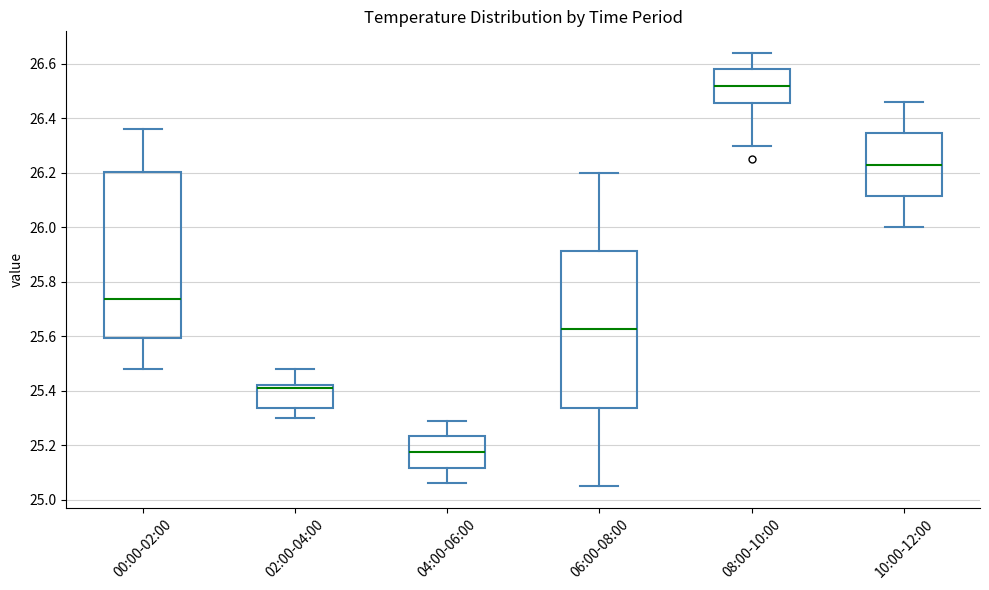

Reading left to right, read every box against the y-axis: the position of its median line, the range the box covers, and the ends of its whiskers. The values are not printed on the chart, so give them approximately, as read against the axis.

00:00-02:00: median 25.74, box 25.60 to 26.20, whiskers 25.48 to 26.36
02:00-04:00: median 25.42 (just below the box's upper edge), box 25.34 to 25.42, whiskers 25.30 to 25.48
04:00-06:00: median 25.18, box 25.12 to 25.24, whiskers 25.06 to 25.30
06:00-08:00: median 25.62, box 25.34 to 25.92, whiskers 25.06 to 26.20
08:00-10:00: median 26.52, box 26.46 to 26.58, whiskers 26.30 to 26.64
10:00-12:00: median 26.24, box 26.12 to 26.34, whiskers 26.00 to 26.46